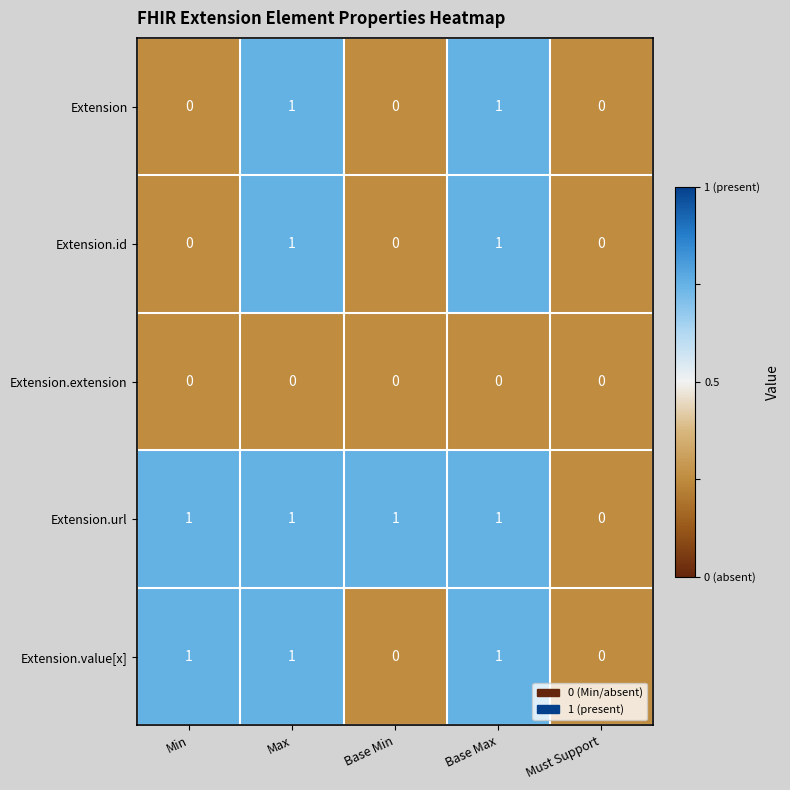

The Extension.id series shows 0 at Must Support. True or false?

True